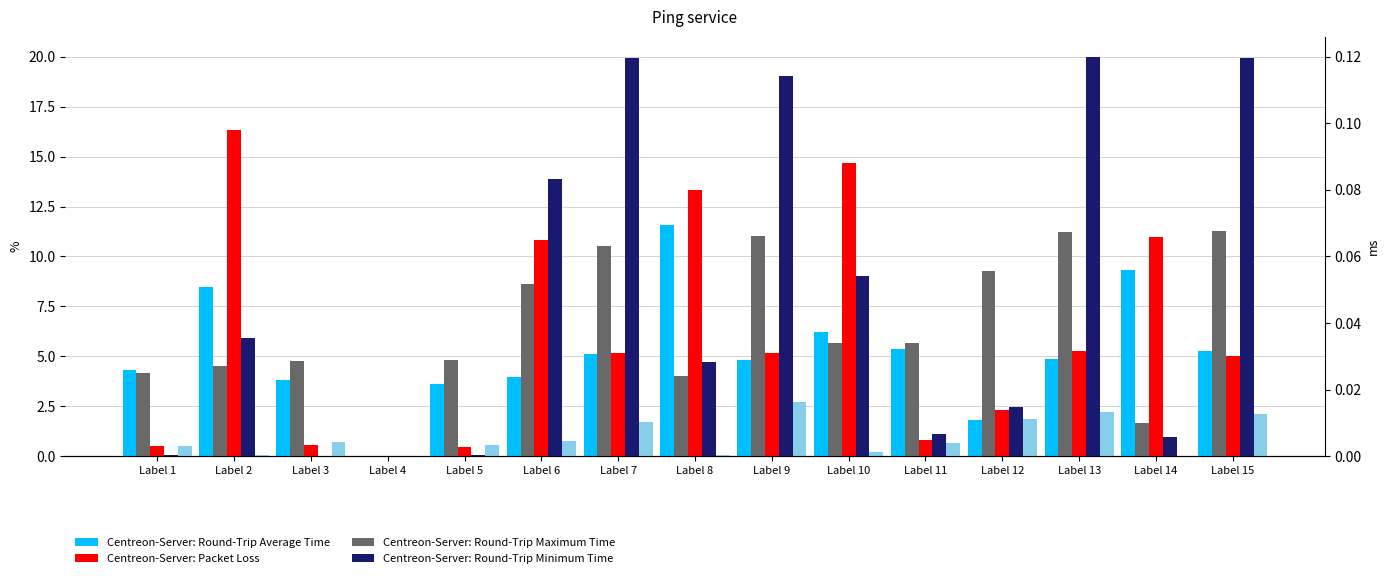

Does the chart contain stacked bars?

No